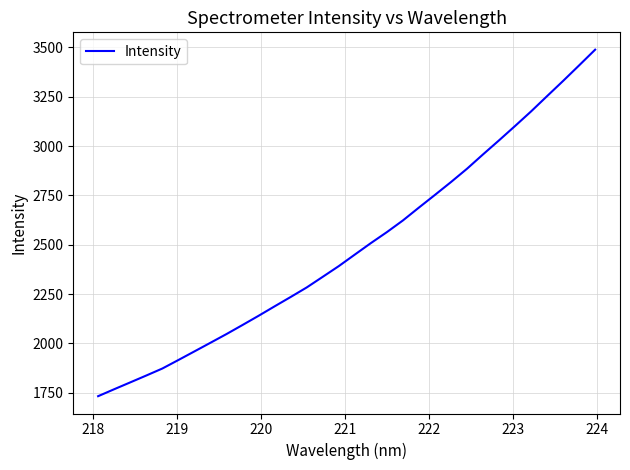

How many lines are shown in the chart?

1